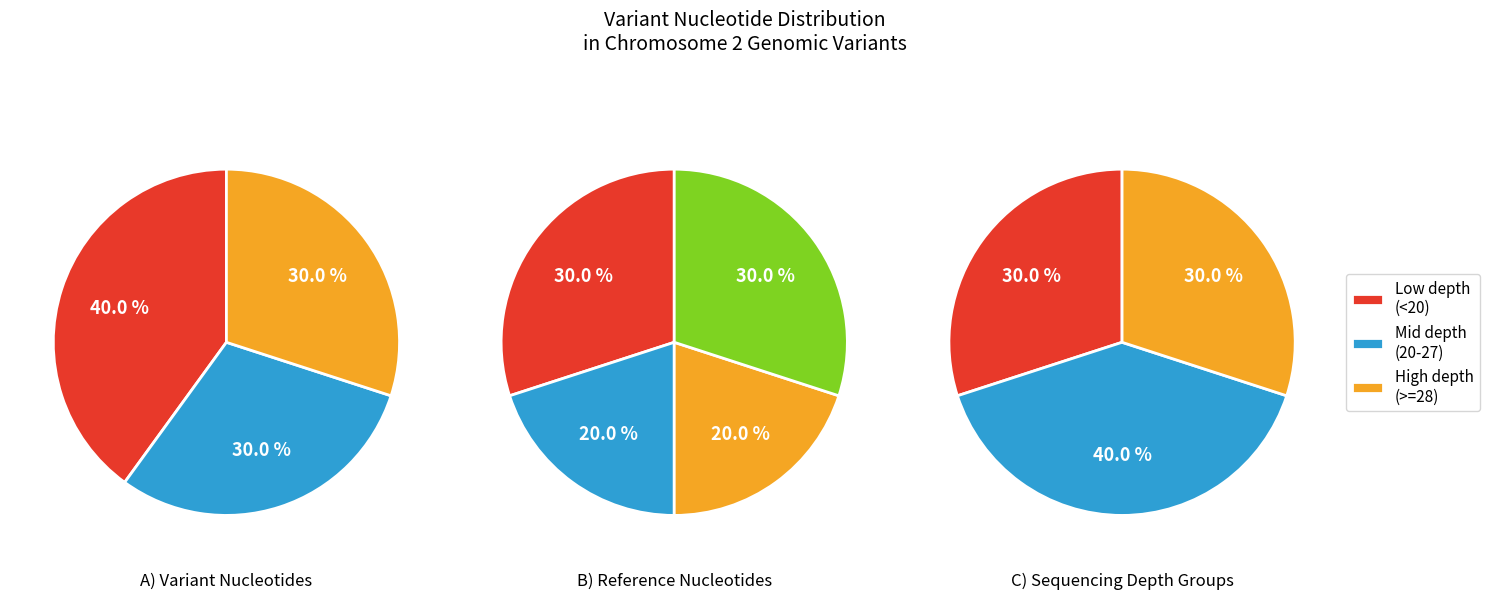

Is it true that 120131780 is 1% of the pie?

False